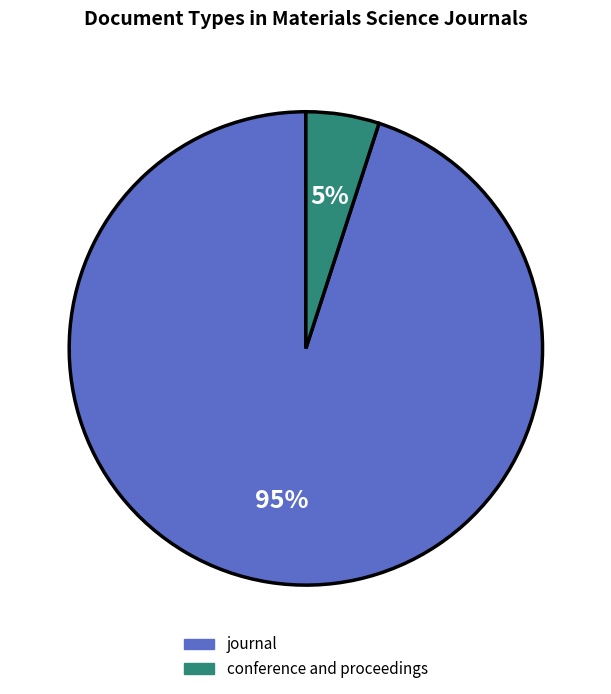

Between conference and proceedings and journal, which is larger?

journal